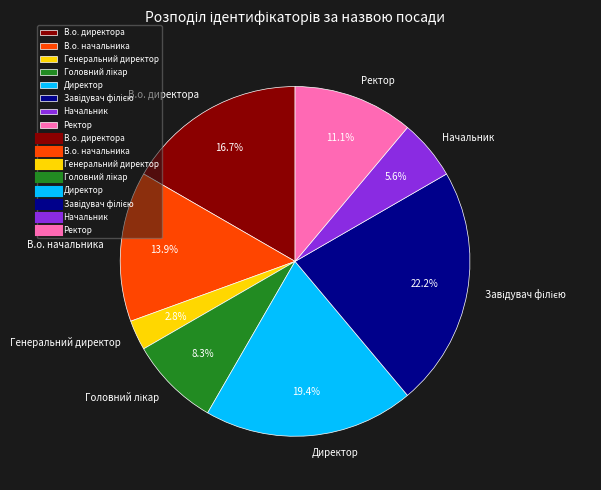

Is Ректор the majority of the pie?

No